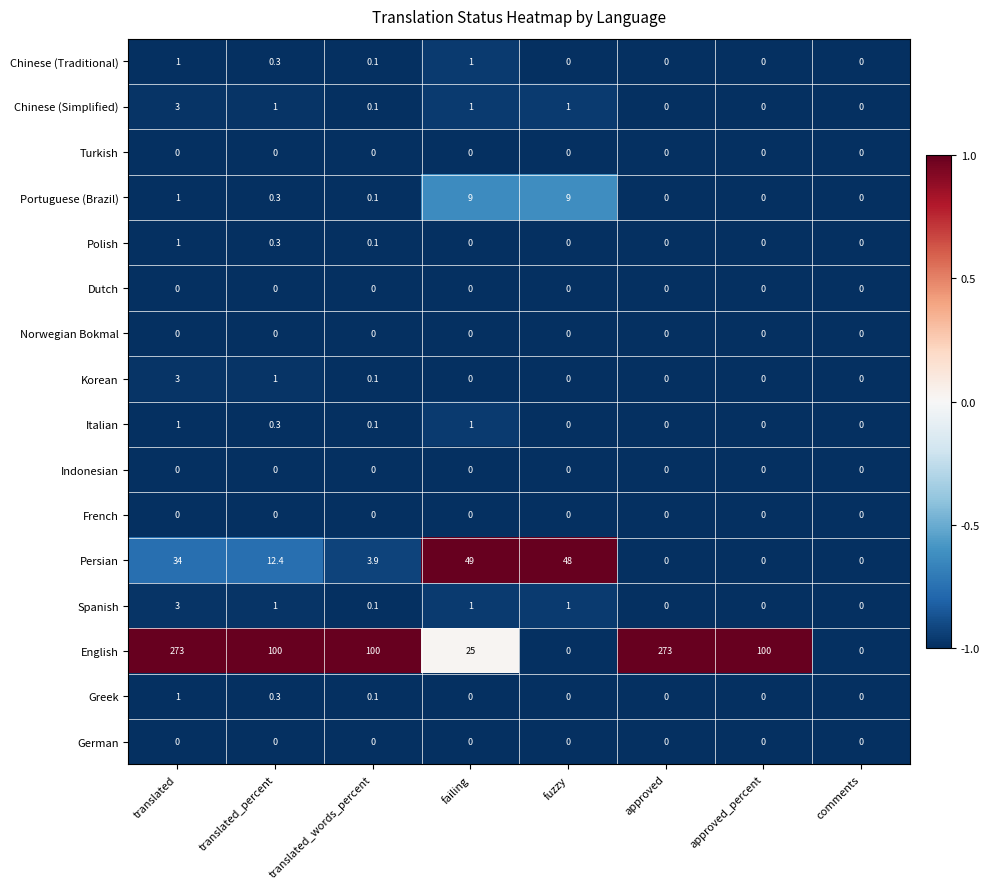

Is it true that Polish equals 0.0 at comments?

True